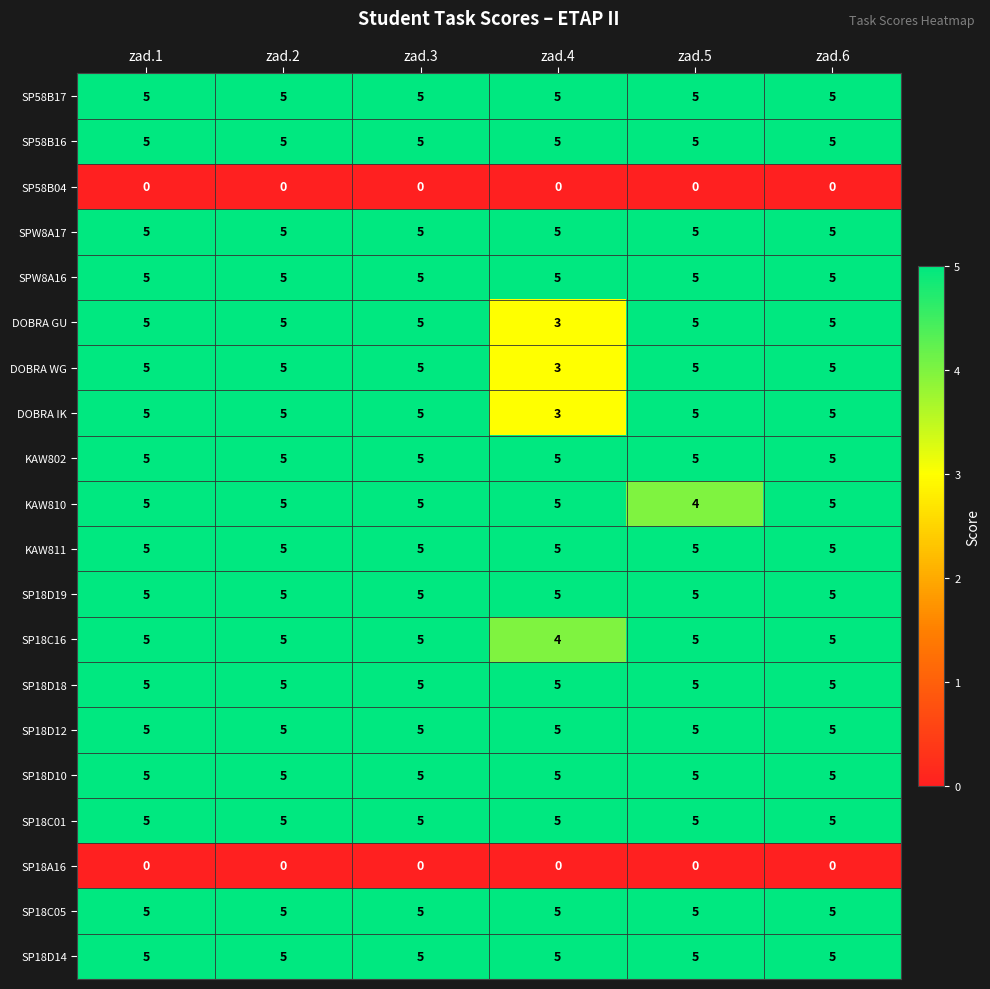

What is the average value of the SP18D18 series?

5